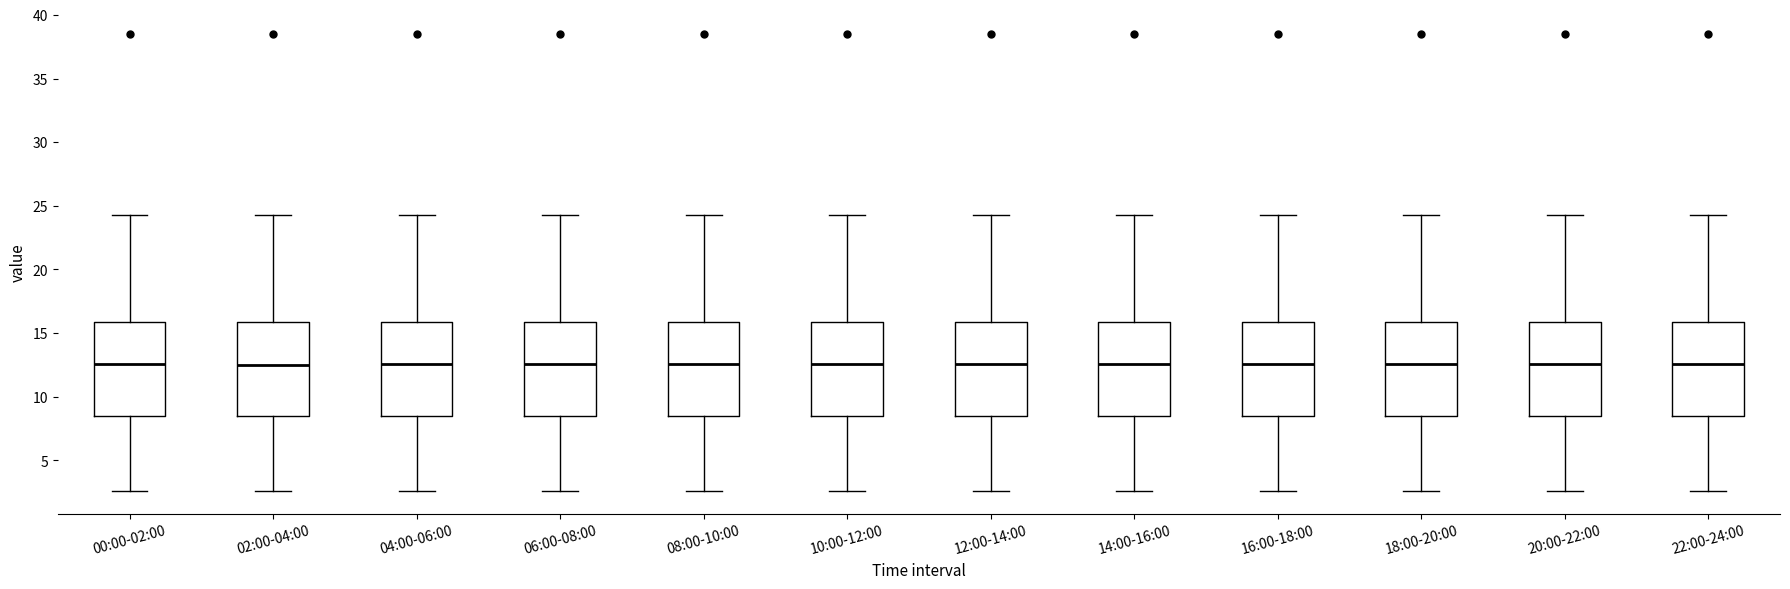

Where does the median line of the box for 16:00-18:00 sit on the y-axis? The values are not printed on the chart, so give them approximately, as read against the axis.

12.5